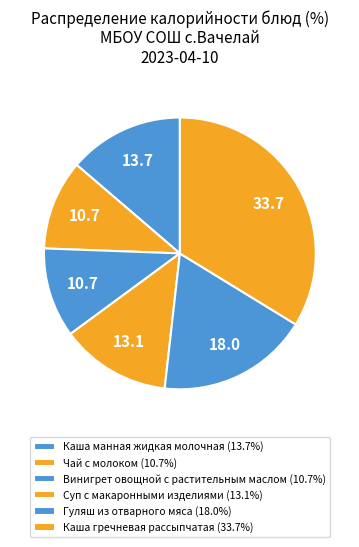

Is it true that Винигрет овощной с растительным маслом is 17% of the pie?

False